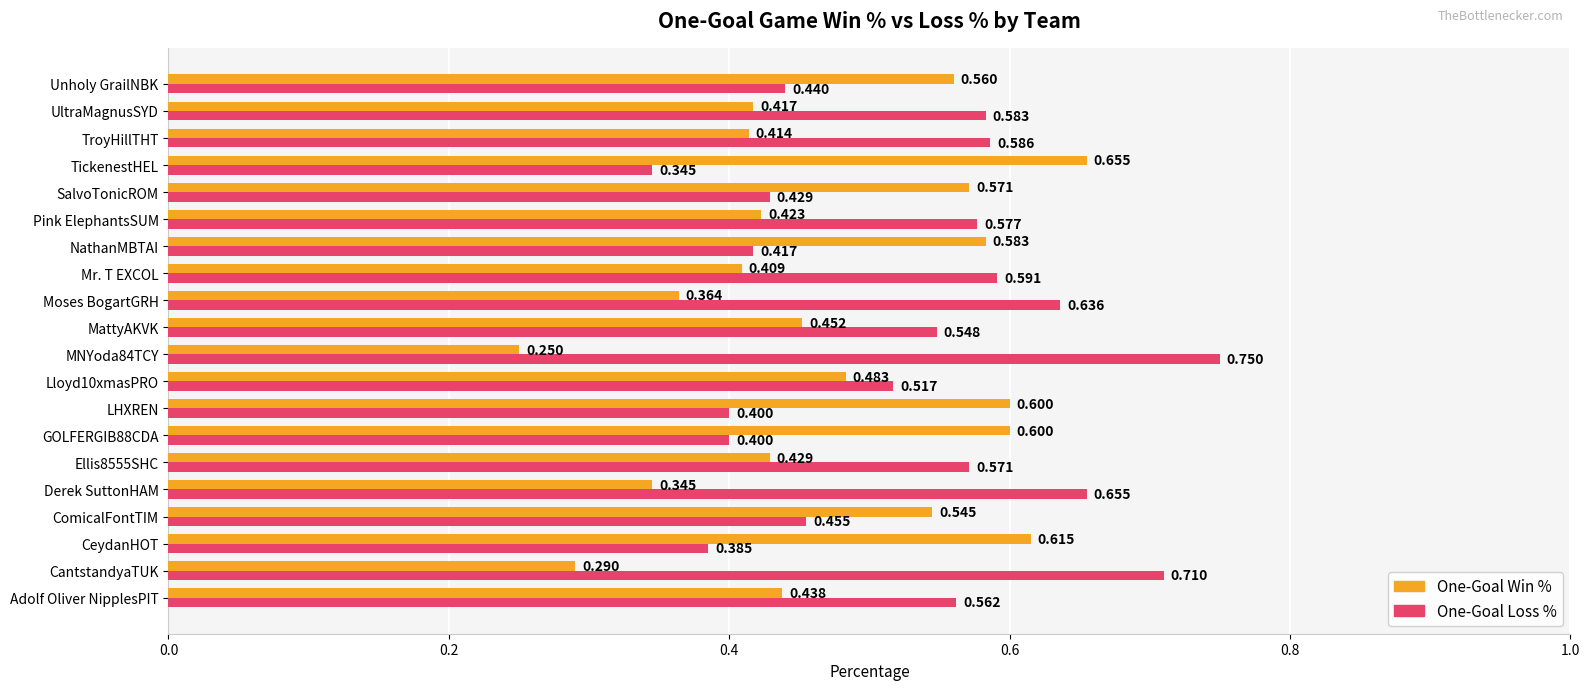

Is the value of One-Goal Loss % at MNYoda84TCY greater than the value of One-Goal Win % at Unholy GrailNBK?

Yes